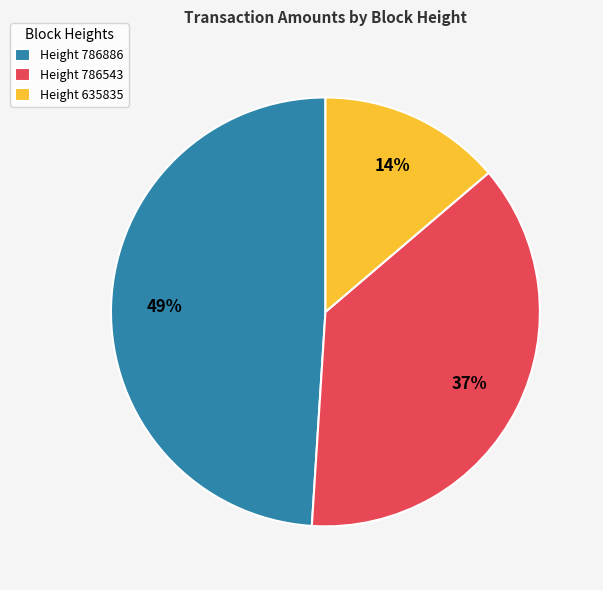

Combined, do Height 786886 and Height 786543 account for over 50%?

Yes